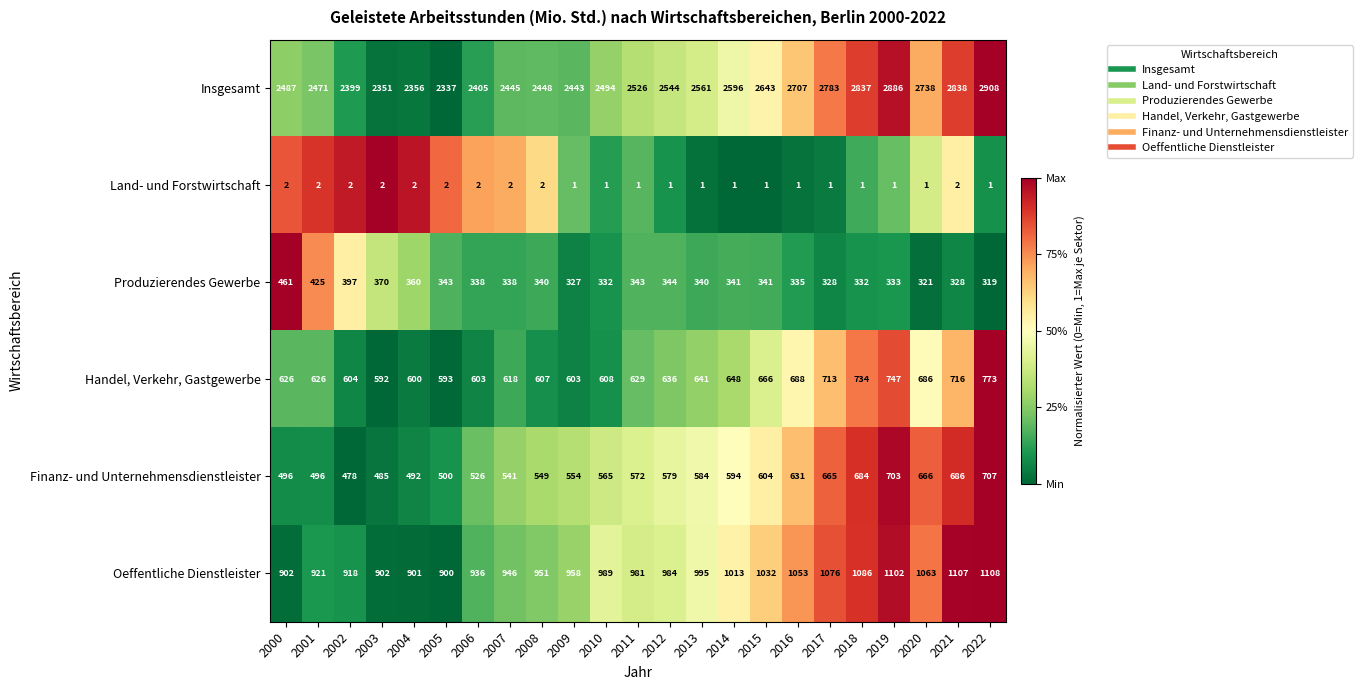

True or false: Produzierendes Gewerbe has a value of 530 at 2021.

False